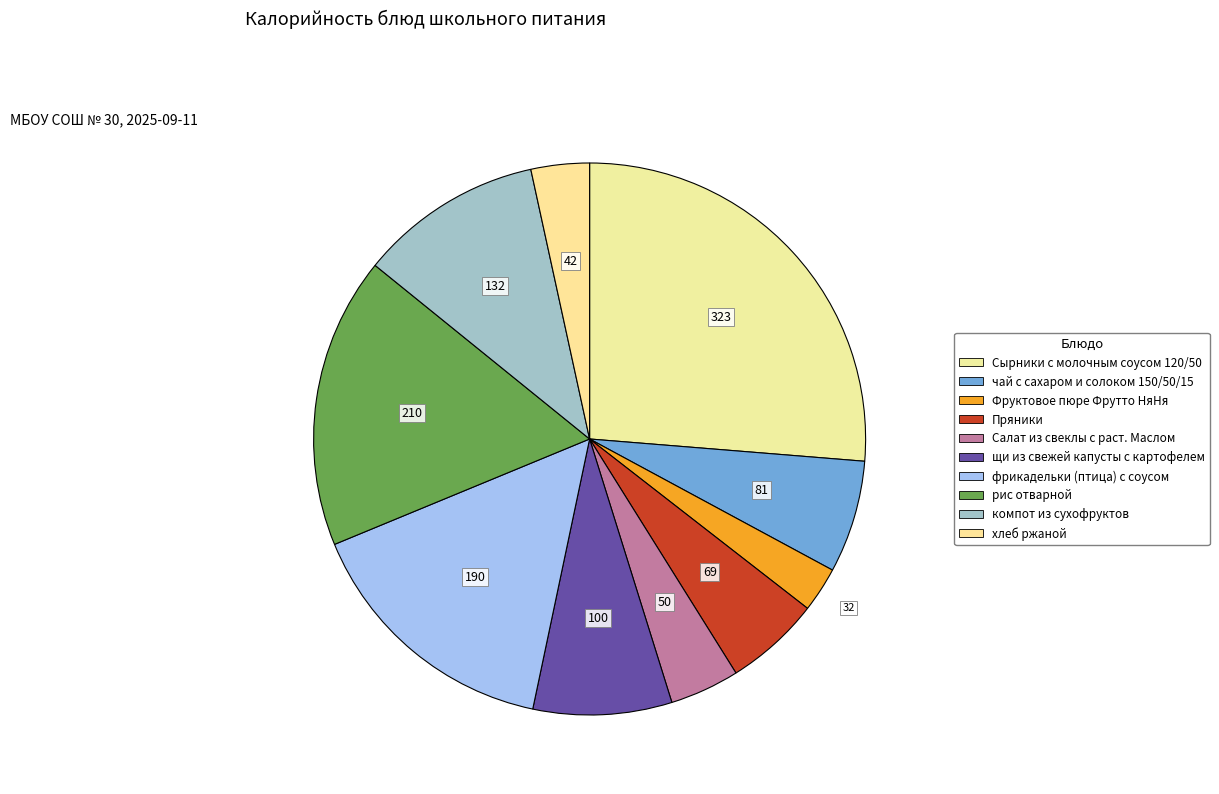

Rank the categories by value from highest to lowest.

Сырники с молочным соусом 120/50, рис отварной, фрикадельки (птица) с соусом, компот из сухофруктов, щи из свежей капусты с картофелем, чай с сахаром и солоком 150/50/15, Пряники, Салат из свеклы с раст. Маслом, хлеб ржаной, Фруктовое пюре Фрутто НяНя